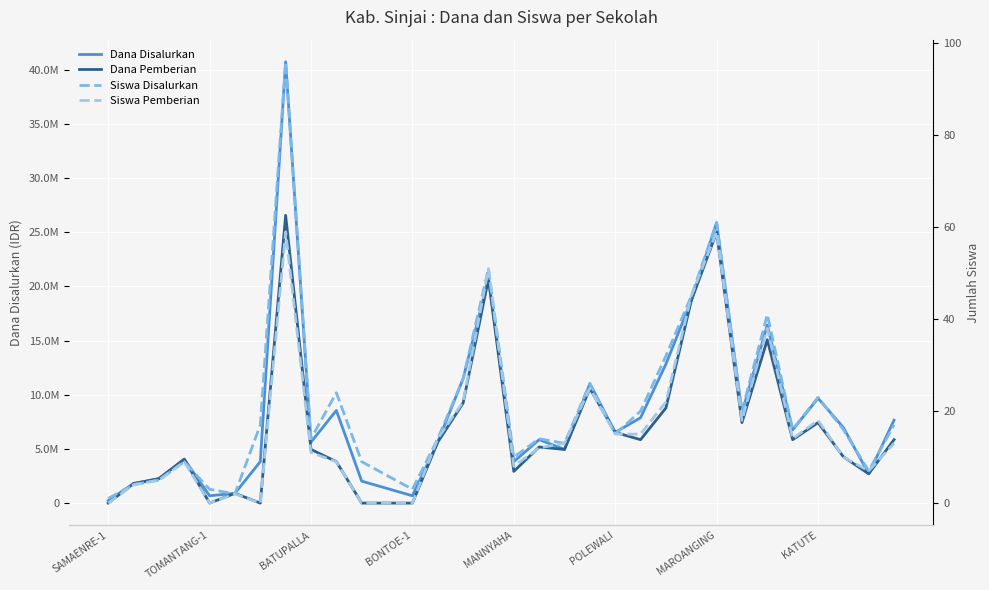

How many interior local peaks does the Dana Disalurkan series have?

9